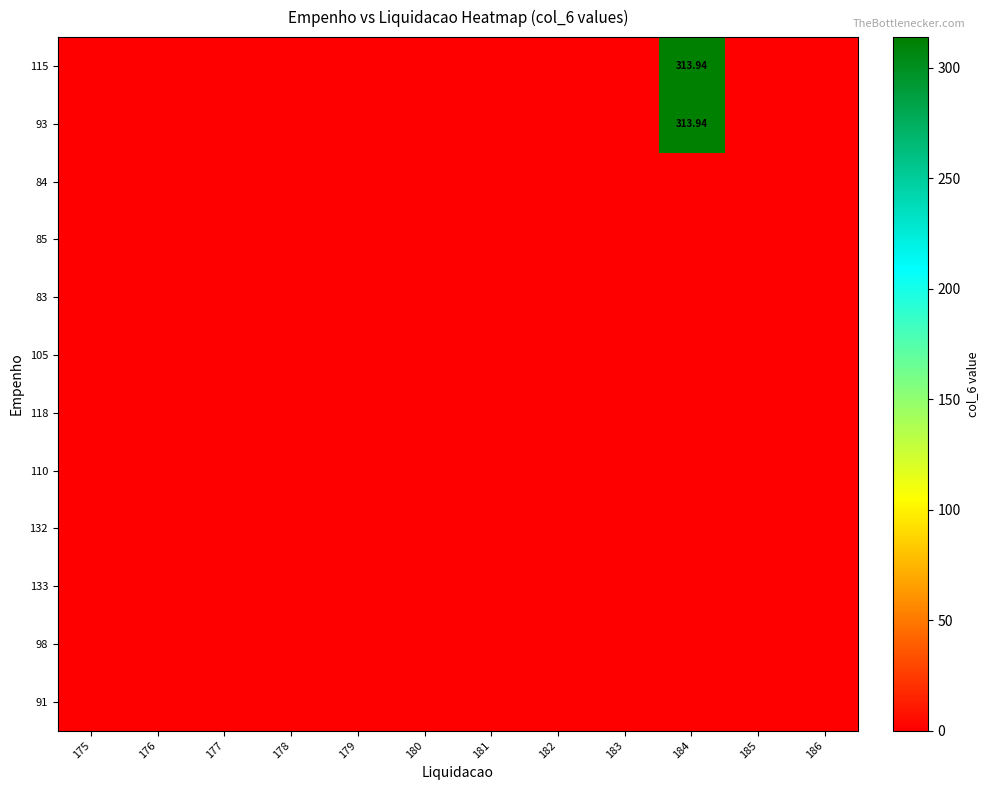

At how many categories does at least one series exceed 37?

1